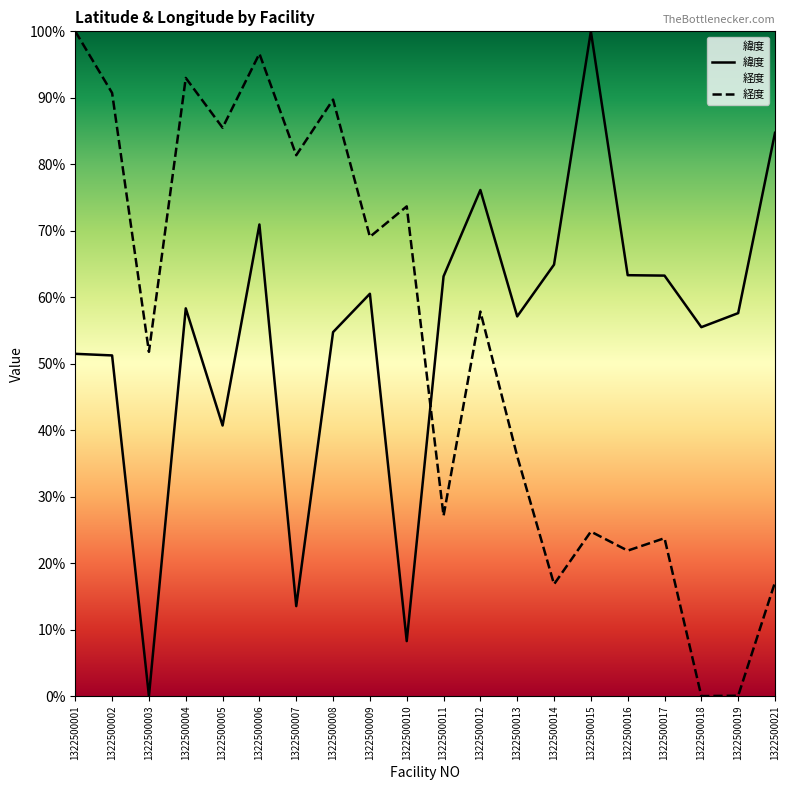

Rank the series at 1322500002 from highest to lowest value.

経度, 緯度